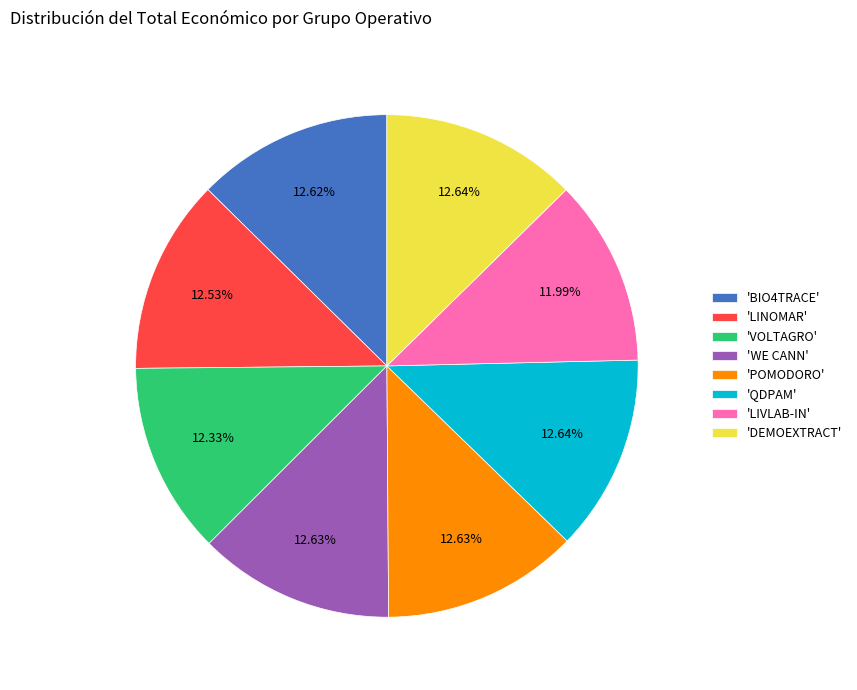

Does 'WE CANN' represent more than half of the total?

No